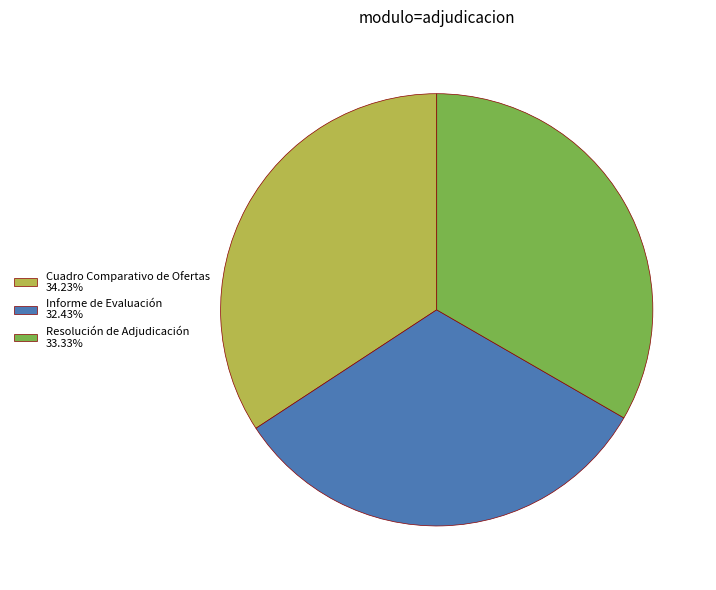

Which category has the smallest portion of the pie?

Informe de Evaluación